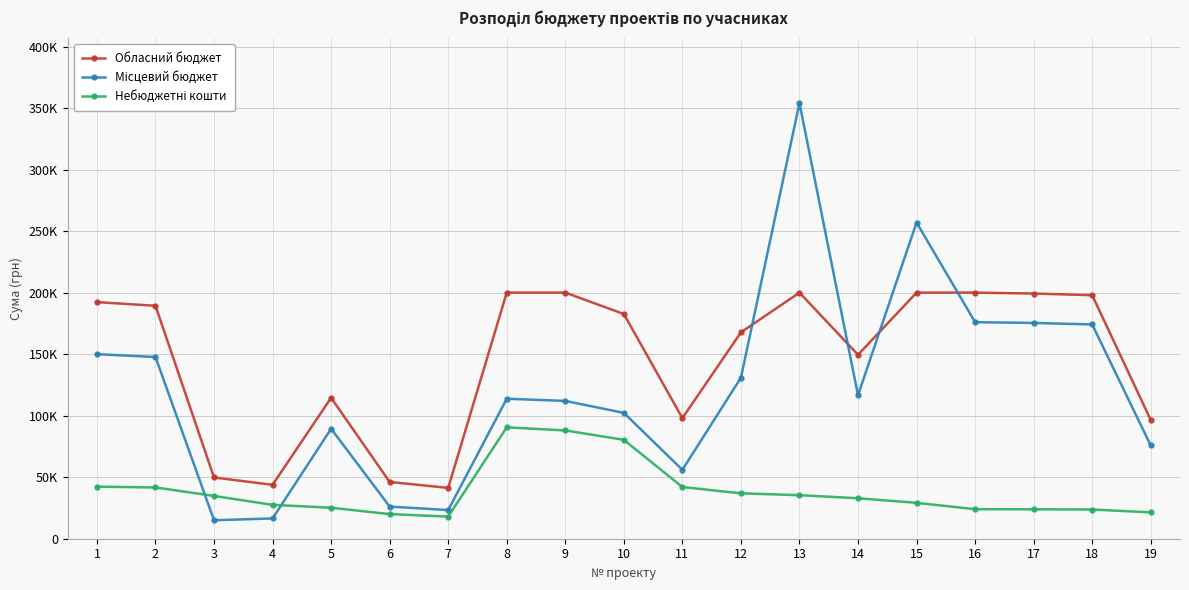

At which category does Небюджетні кошти reach its first local valley?

7